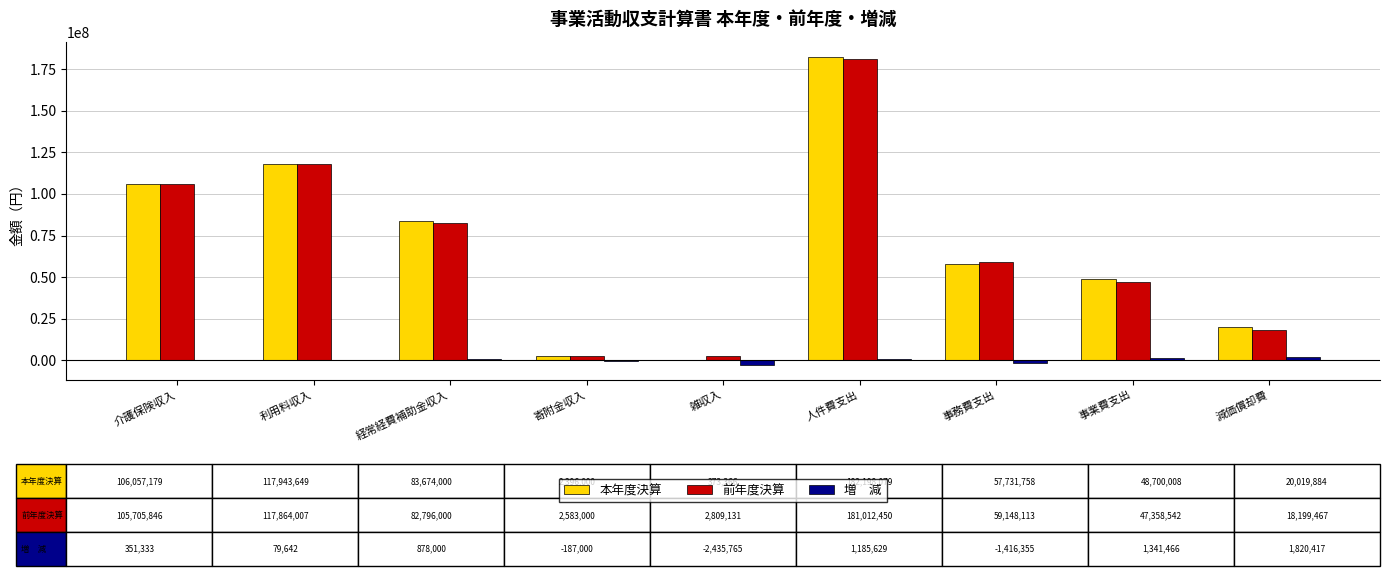

How many groups of bars are there?

9